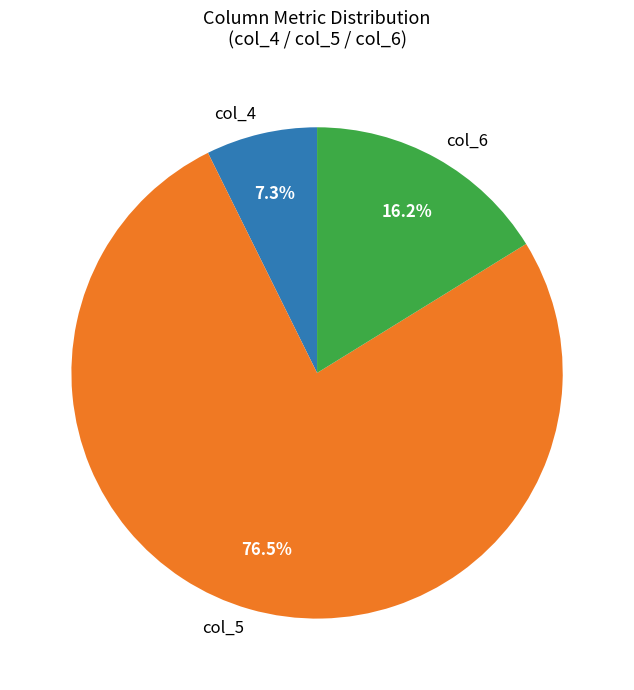

Does any single category account for the majority?

Yes